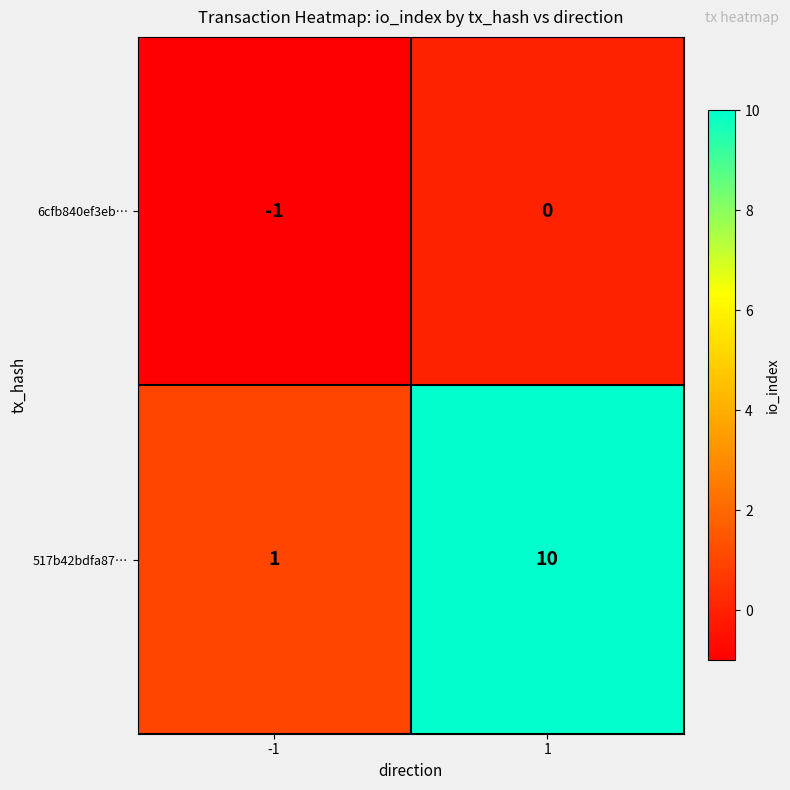

The value of 6cfb840ef3eb… at -1 is -2. True or false?

False